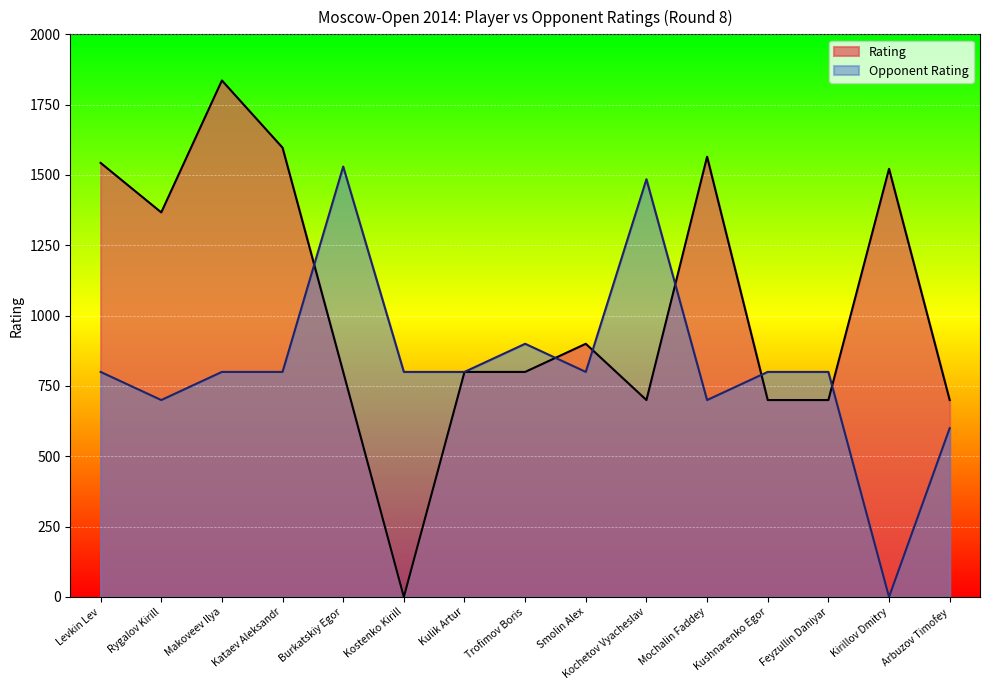

Which label corresponds to the smallest value in the chart?

Kostenko Kirill